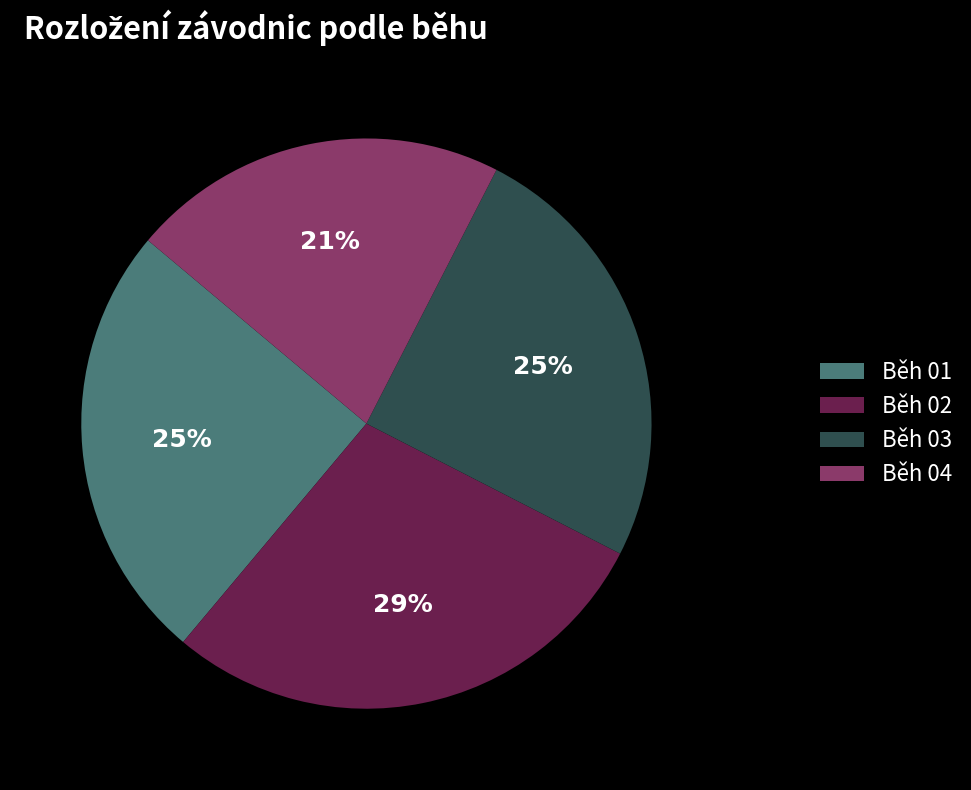

To the nearest percent, what is the combined percentage of Běh 02 and Běh 03?

54%